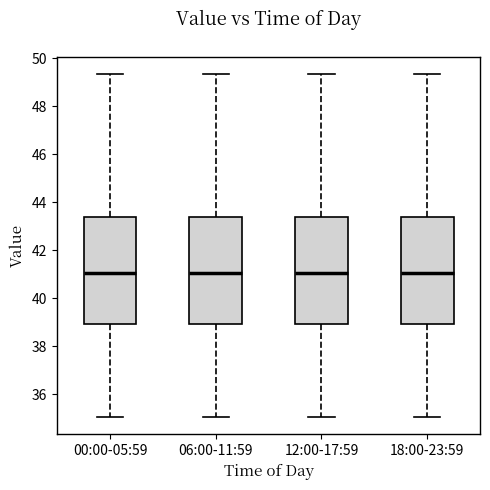

Reading left to right, transcribe this box plot: for each box, give where its median line is, the range the box spans, and where its two whiskers end, as read against the y-axis. The values are not printed on the chart, so give them approximately, as read against the axis.

00:00-05:59: median 41.0, box 39.0 to 43.4, whiskers 35.0 to 49.4
06:00-11:59: median 41.0, box 39.0 to 43.4, whiskers 35.0 to 49.4
12:00-17:59: median 41.0, box 39.0 to 43.4, whiskers 35.0 to 49.4
18:00-23:59: median 41.0, box 39.0 to 43.4, whiskers 35.0 to 49.4